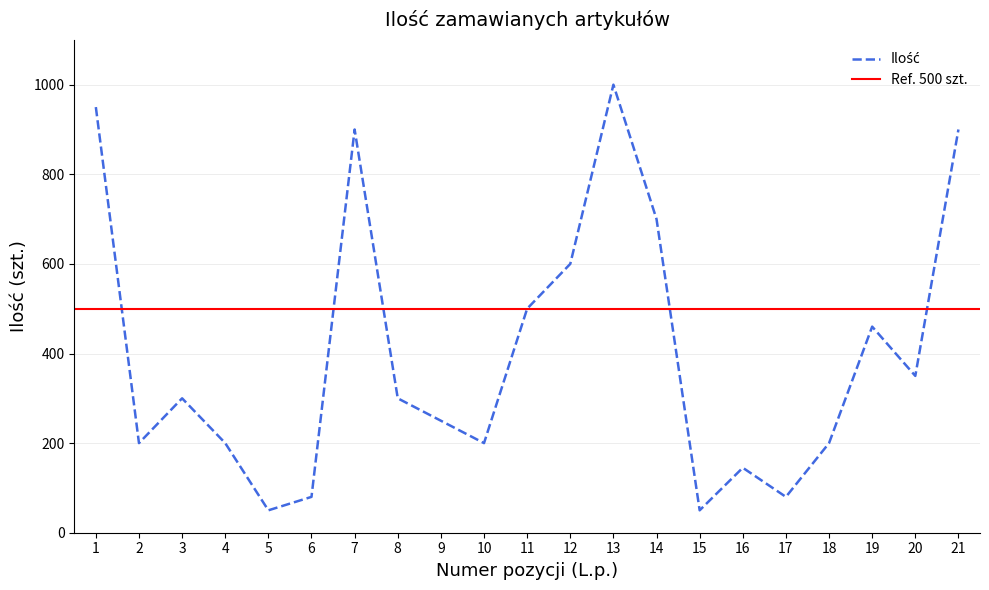

What is the difference between the values at 11 and 1?

450